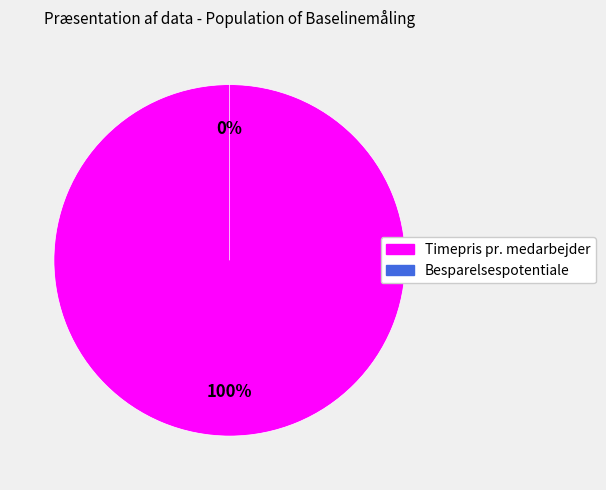

Is it true that Besparelsespotentiale is 0% of the pie?

True